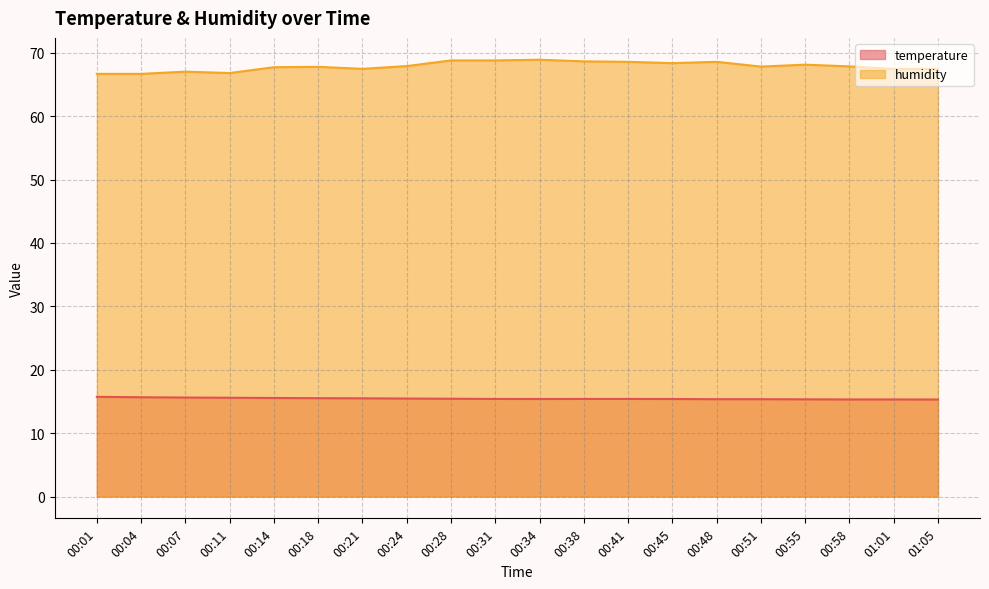

True or false: humidity and temperature cross at least once.

False